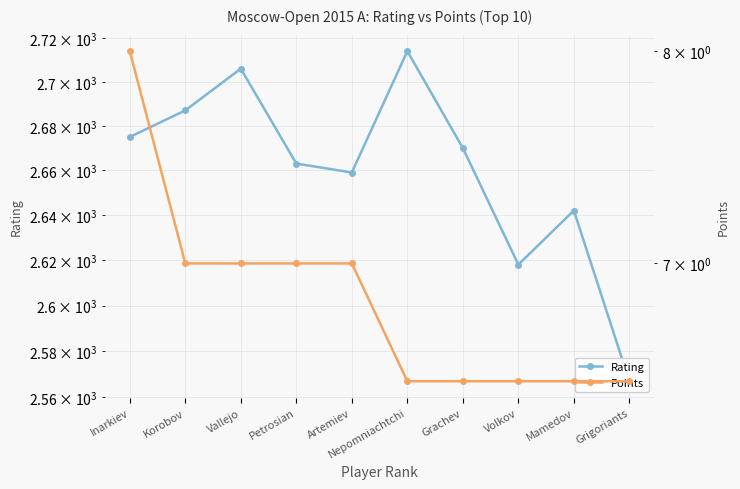

The value of Points at Mamedov is 3.9. True or false?

False